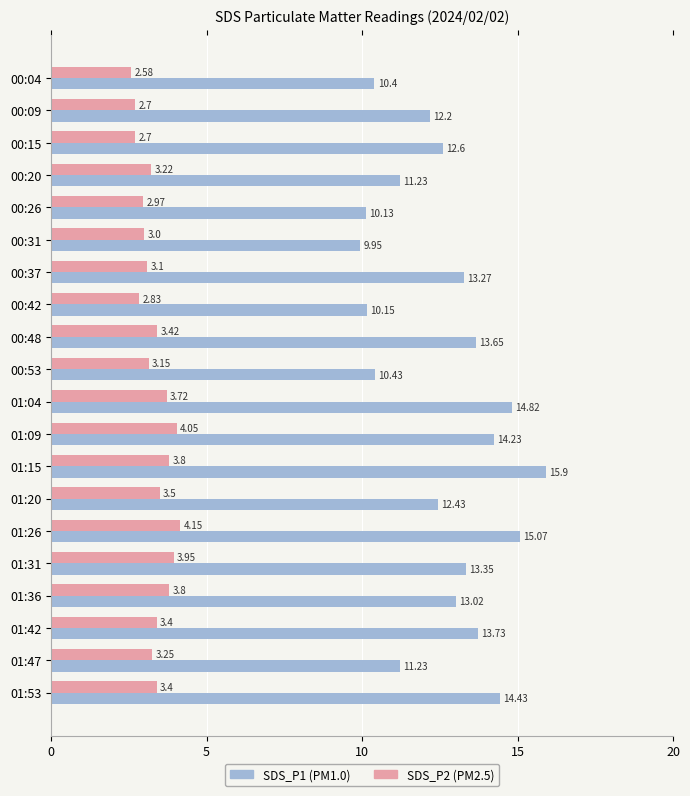

What is the sum of all SDS_P2 (PM2.5) values?

66.7